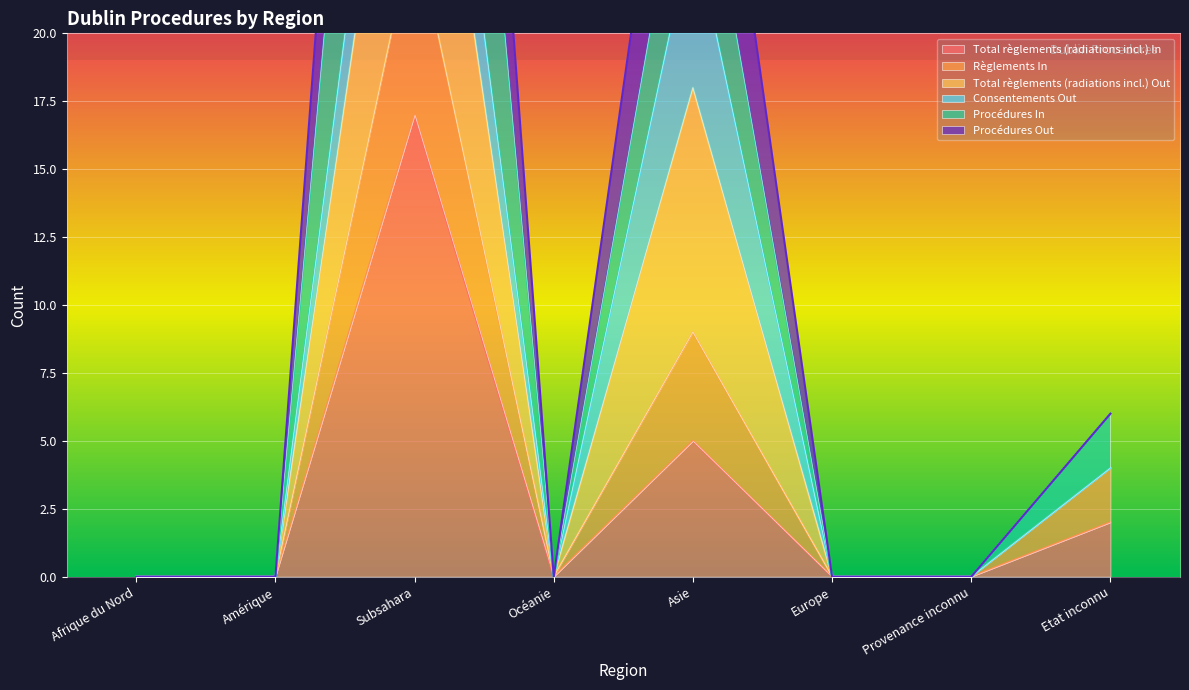

Where is the first local maximum for Procédures In?

Subsahara